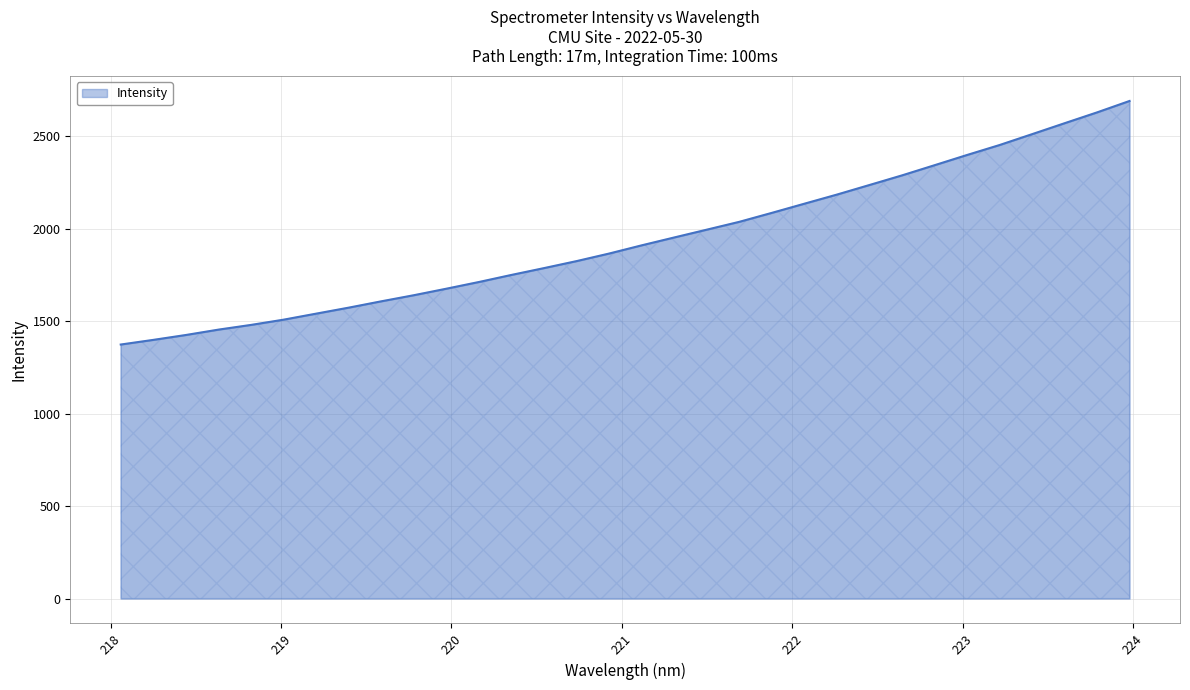

How many lines are shown in the chart?

1